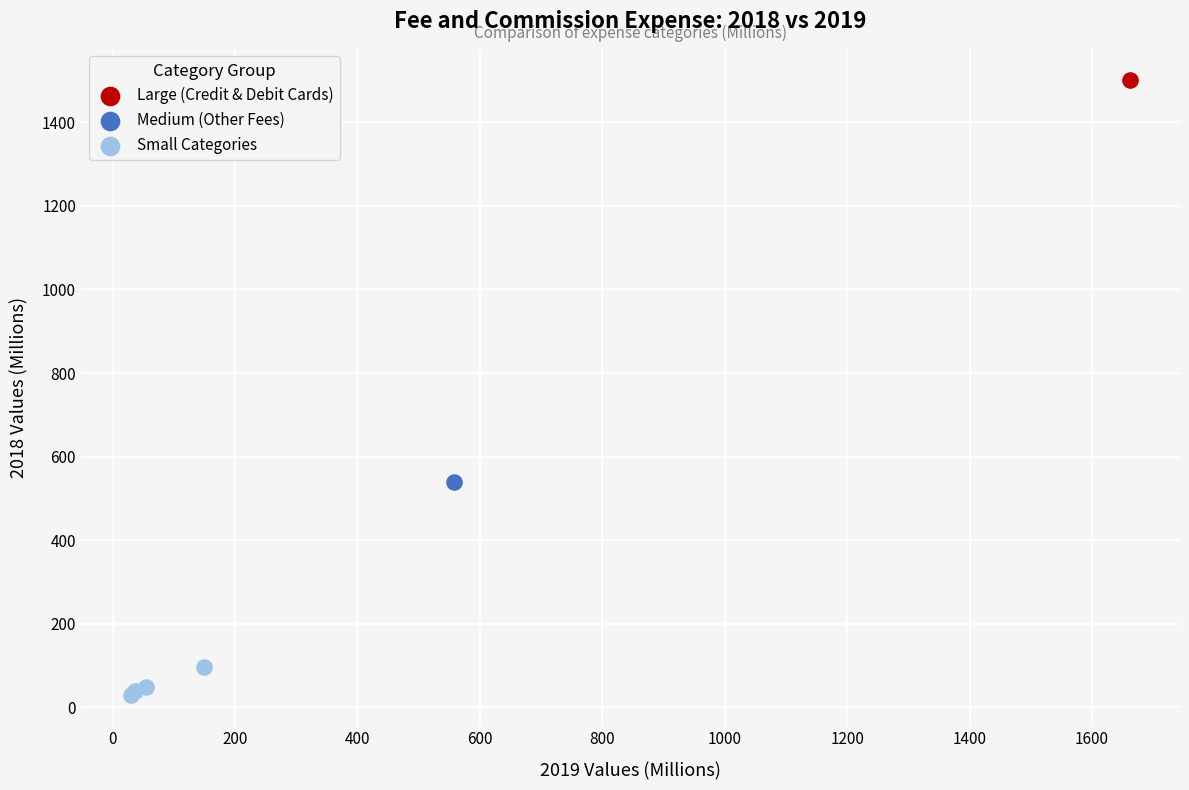

What are all the series names shown in the legend?

Large (Credit & Debit Cards), Medium (Other Fees), Small Categories